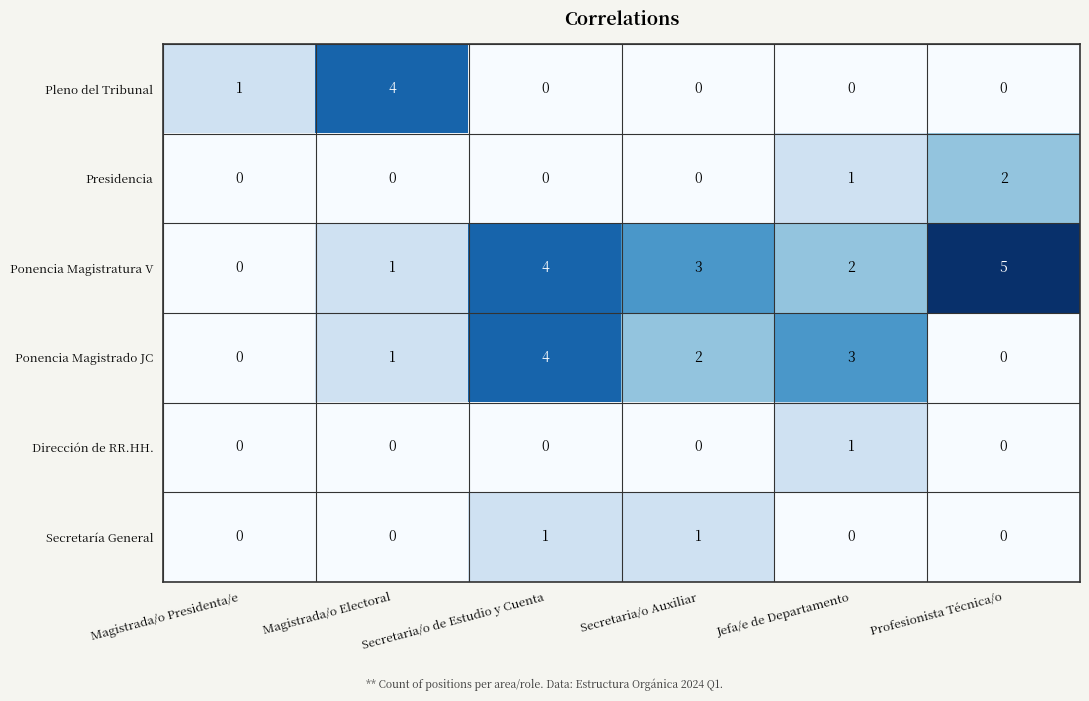

True or false: Dirección de RR.HH. has a value of 1 at Magistrada/o Electoral.

False